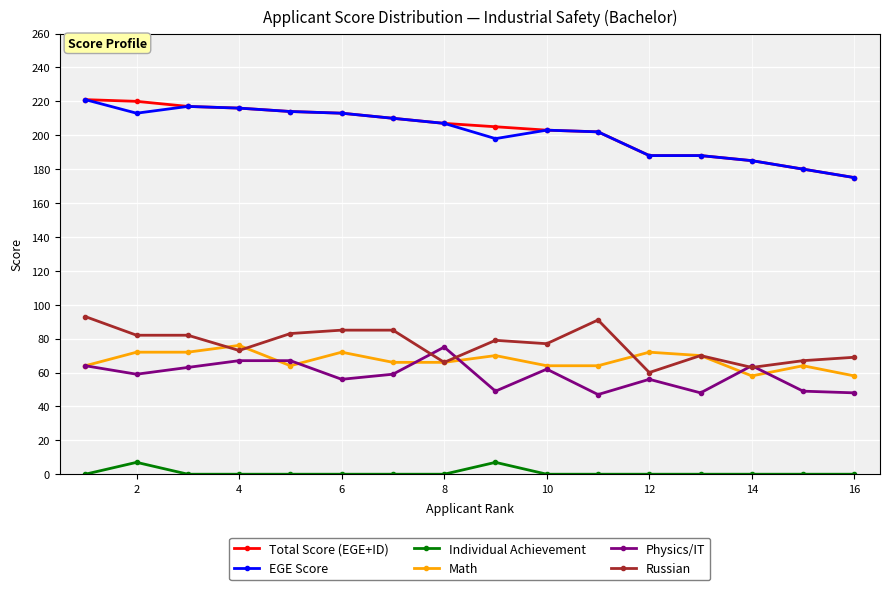

What is the minimum value for EGE Score?

175